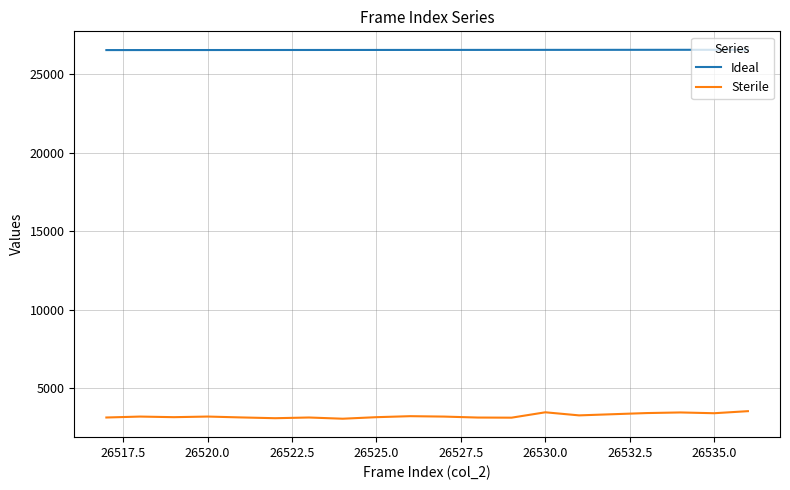

Rank the series by their average value, from lowest to highest.

Sterile, Ideal